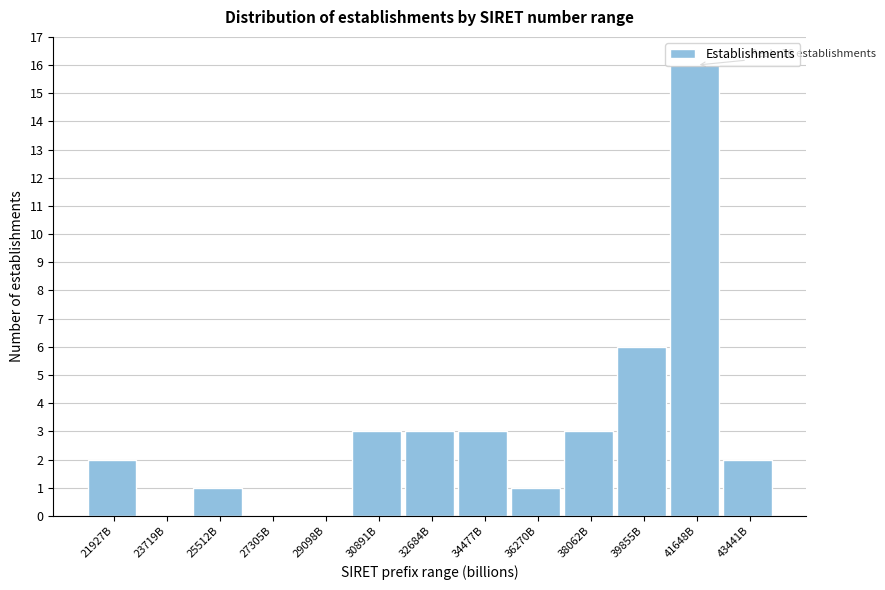

Which category has the highest value across all series?

41648B